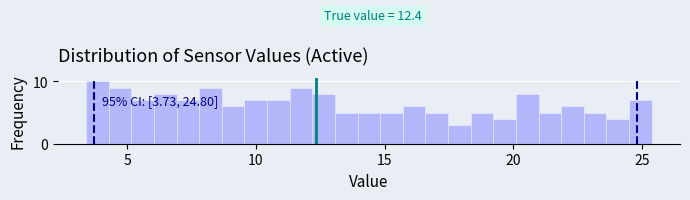

Around what value on the x-axis is the tallest bar? Give the approximate position of its centre, as read against the axis.

4.0